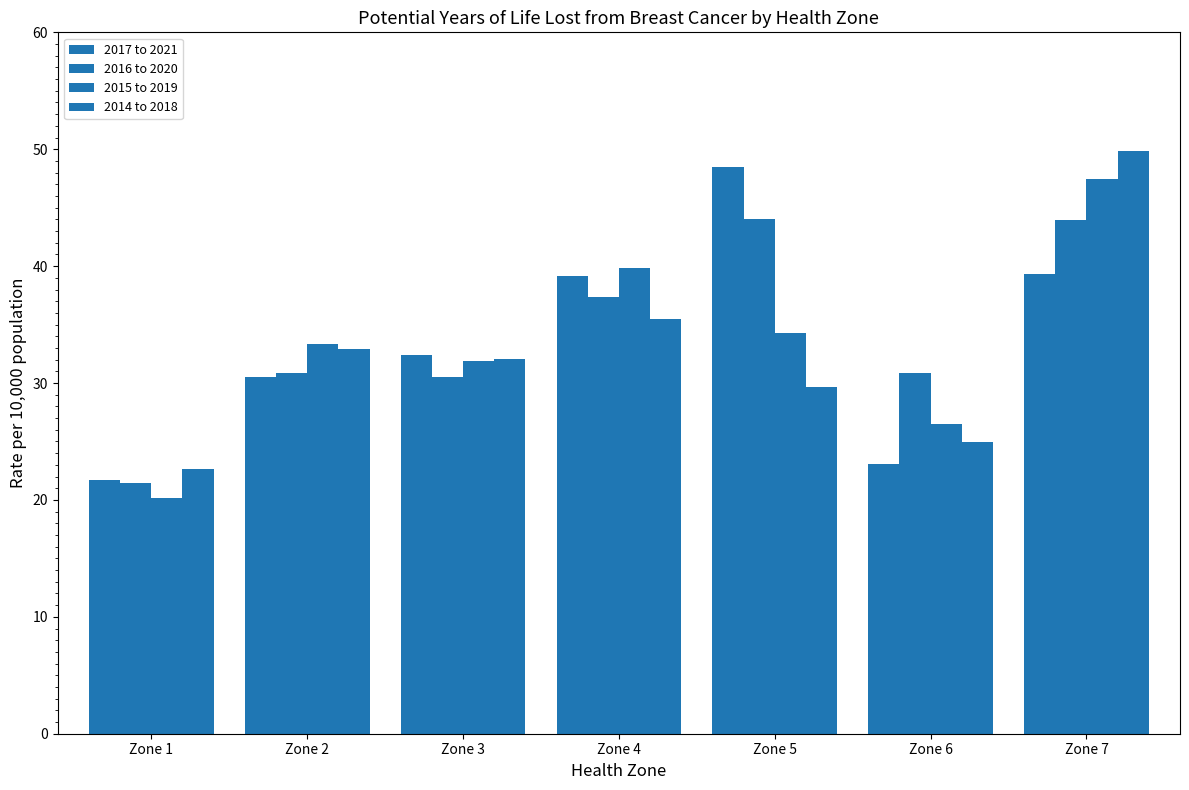

Reading left to right, list all the values displayed in this chart.

2017 to 2021: Zone 1=21.7	Zone 2=30.5	Zone 3=32.4	Zone 4=39.2	Zone 5=48.5	Zone 6=23.1	Zone 7=39.4
2016 to 2020: Zone 1=21.4	Zone 2=30.8	Zone 3=30.5	Zone 4=37.4	Zone 5=44.0	Zone 6=30.9	Zone 7=44.0
2015 to 2019: Zone 1=20.2	Zone 2=33.4	Zone 3=31.9	Zone 4=39.9	Zone 5=34.3	Zone 6=26.5	Zone 7=47.4
2014 to 2018: Zone 1=22.7	Zone 2=32.9	Zone 3=32.0	Zone 4=35.4	Zone 5=29.6	Zone 6=25.0	Zone 7=49.9